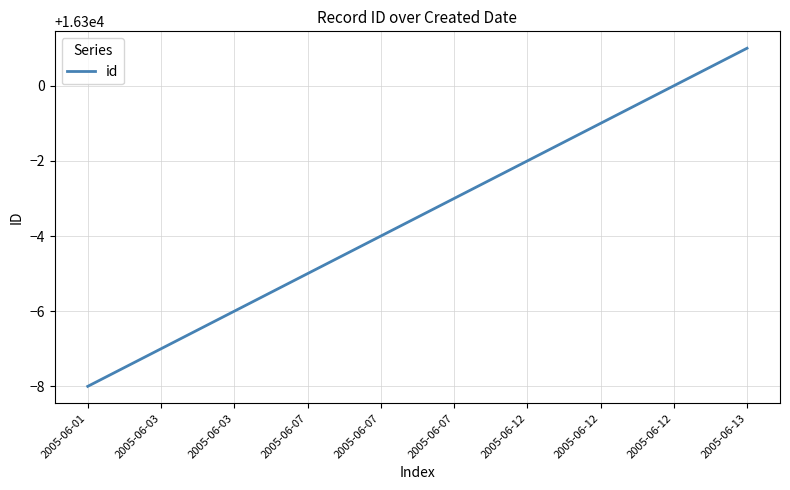

What is the value of the 7th point from the left?

16298